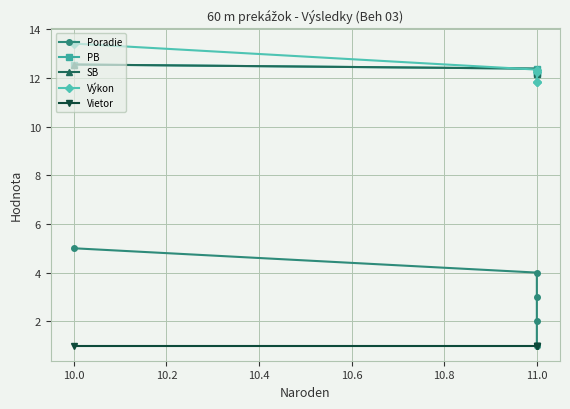

True or false: Vietor and Poradie intersect in this chart.

False